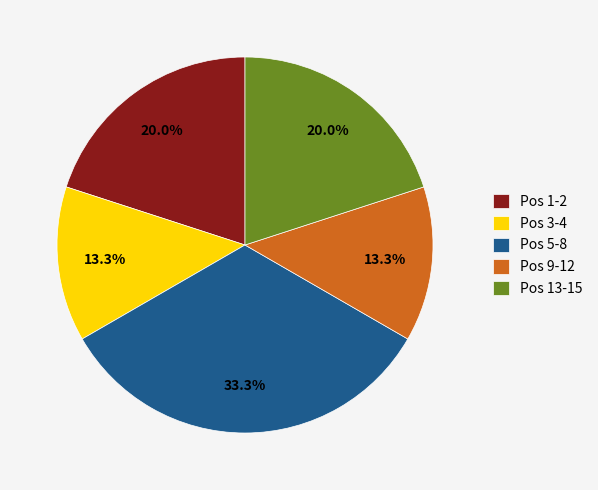

Is Pos 5-8 the majority of the pie?

No